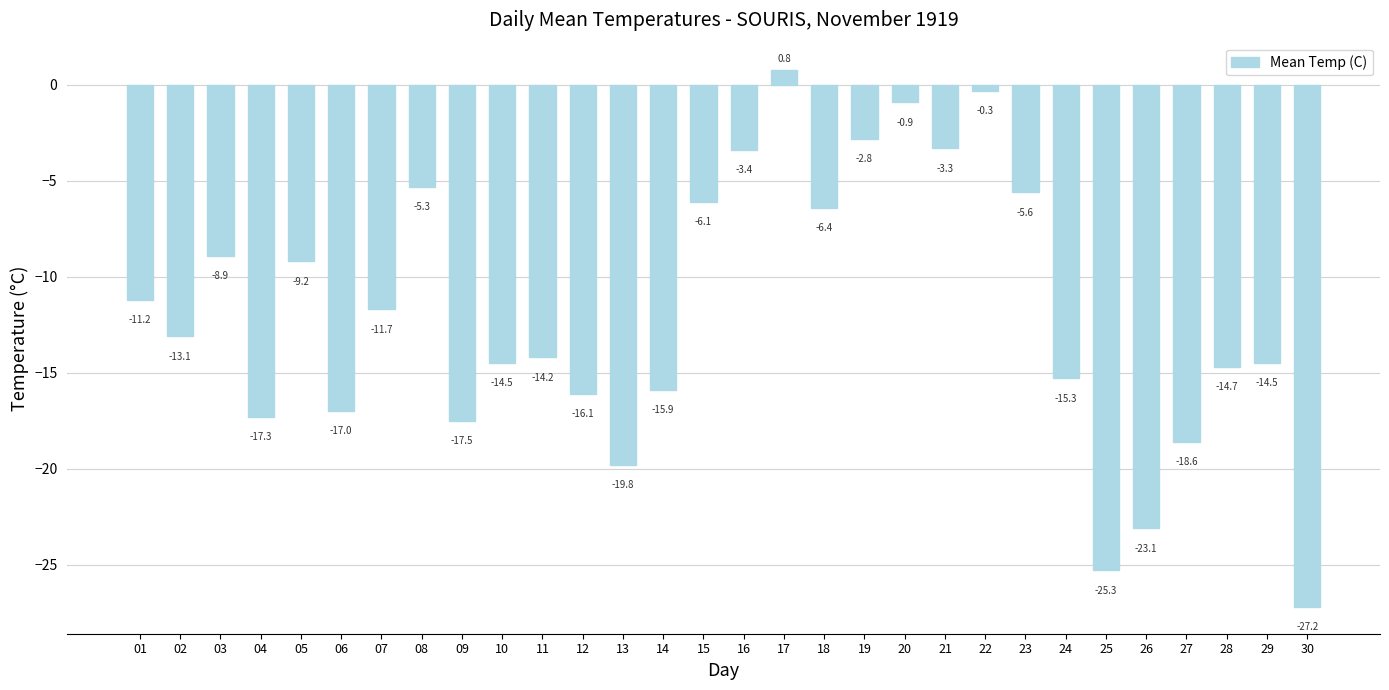

What is the value of the 20th bar from the left?

-0.9